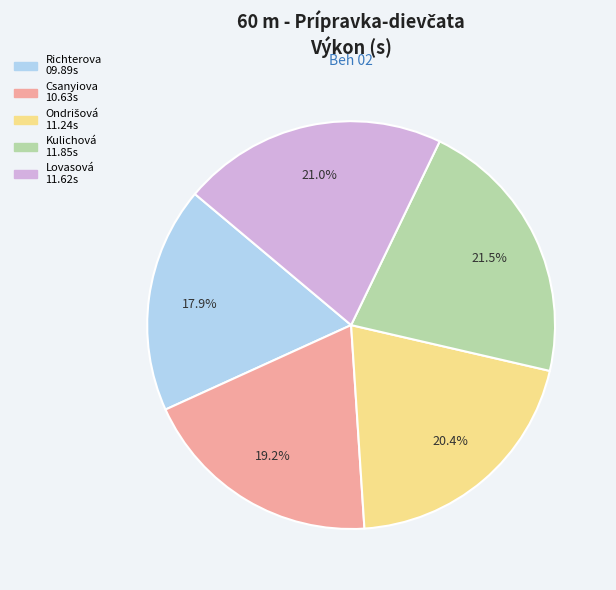

Count the number of slices in the pie.

5